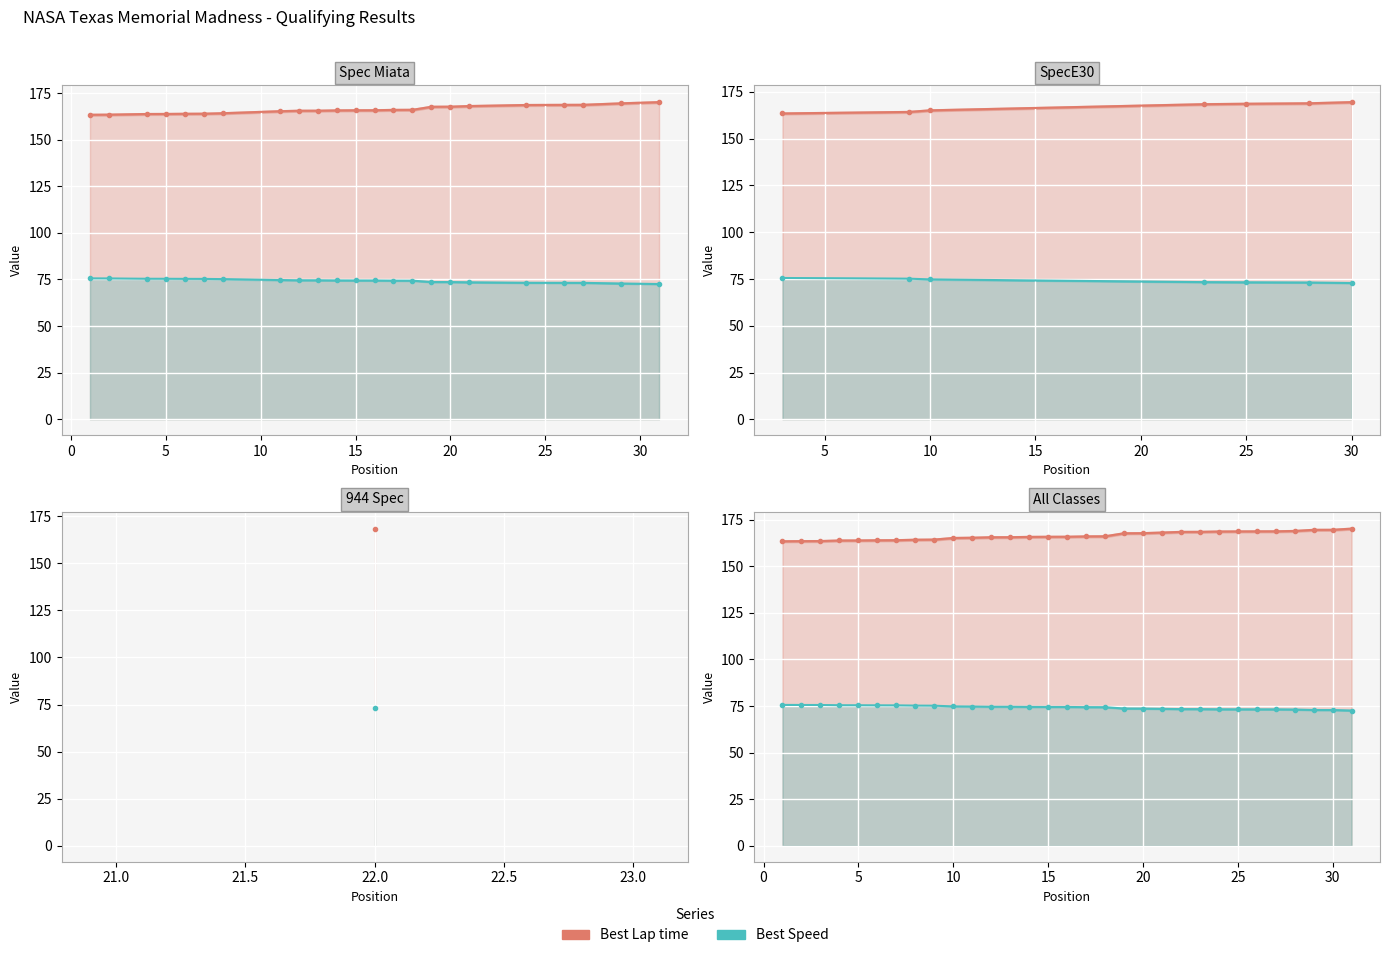

What is the value of the Best Lap time point at the 16th from the left?

163.8